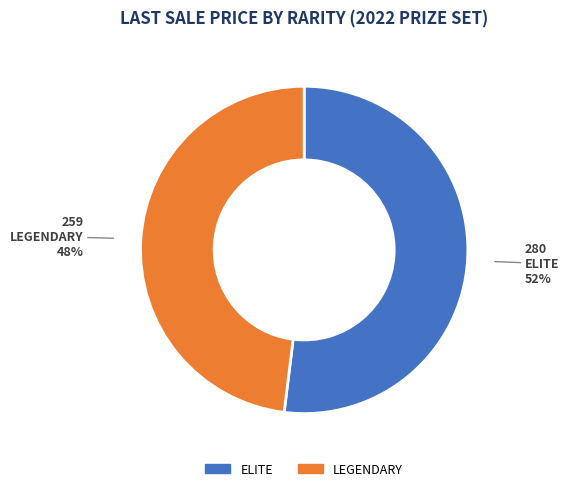

To the nearest percent, what is the difference between the largest and smallest slice percentages?

4%